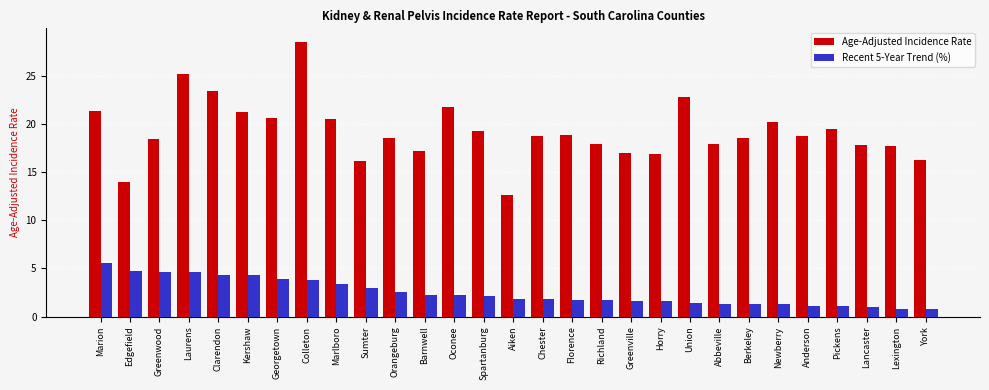

The Age-Adjusted Incidence Rate series shows 17.9 at Richland. True or false?

True